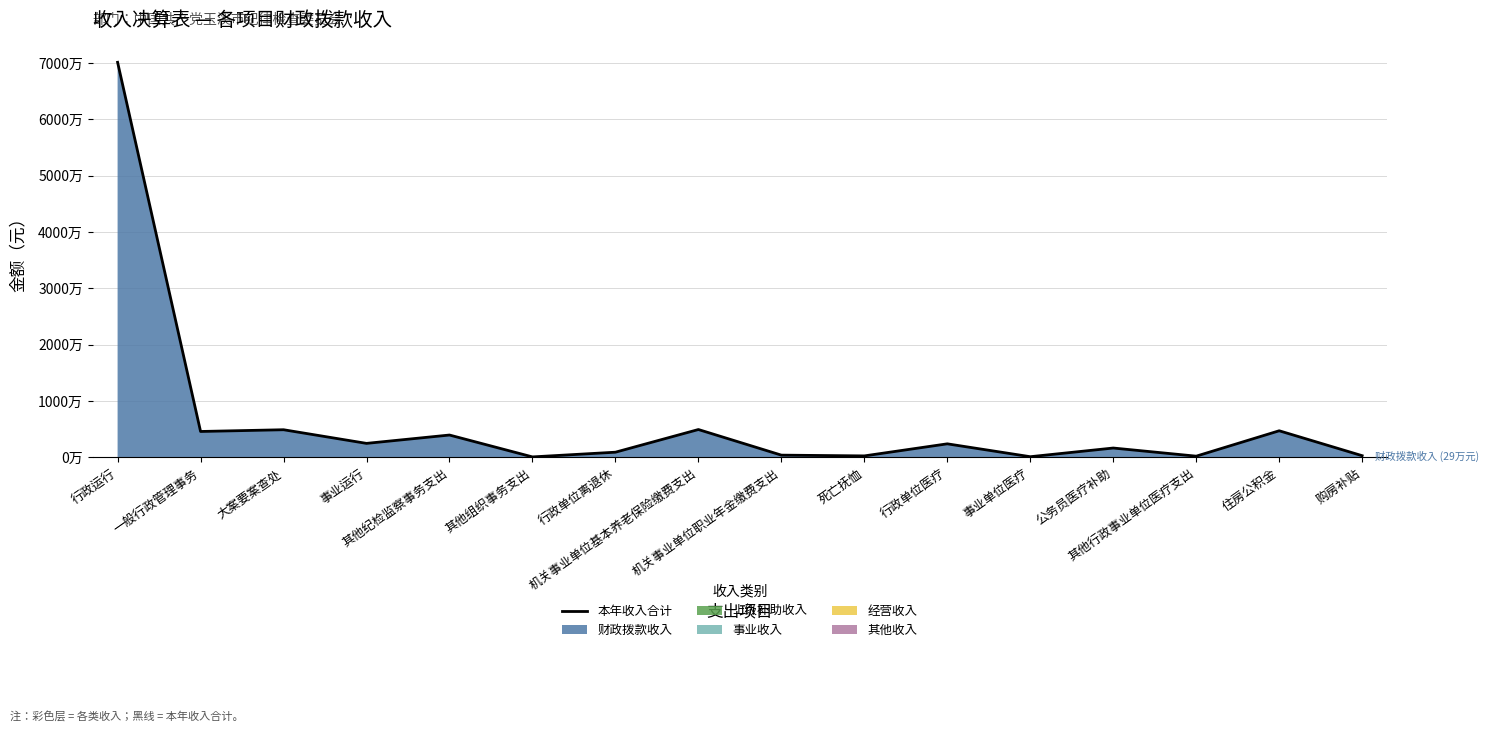

What is the greatest value displayed?

70141165.0